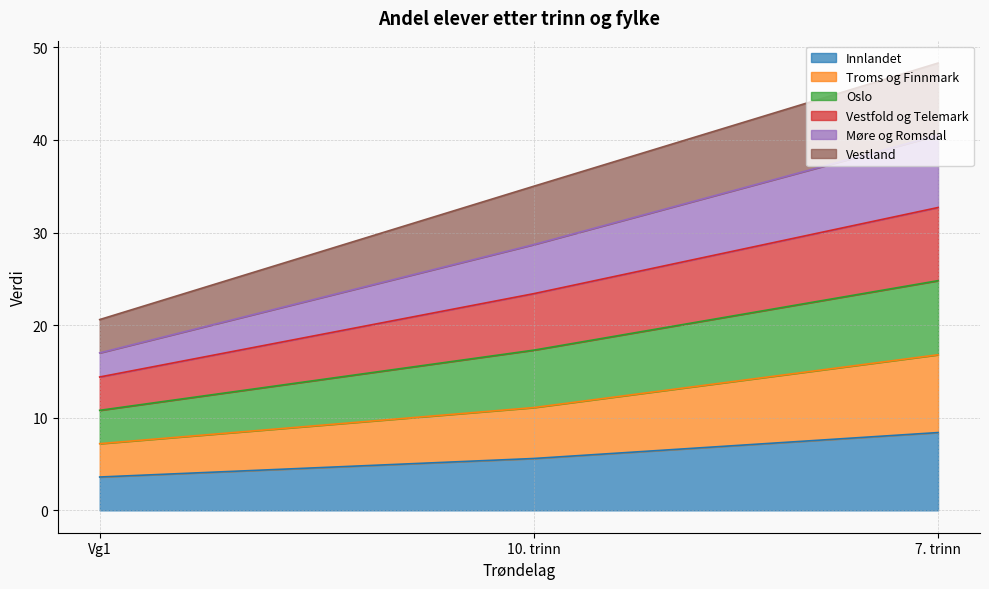

How many distinct data groups are displayed?

6